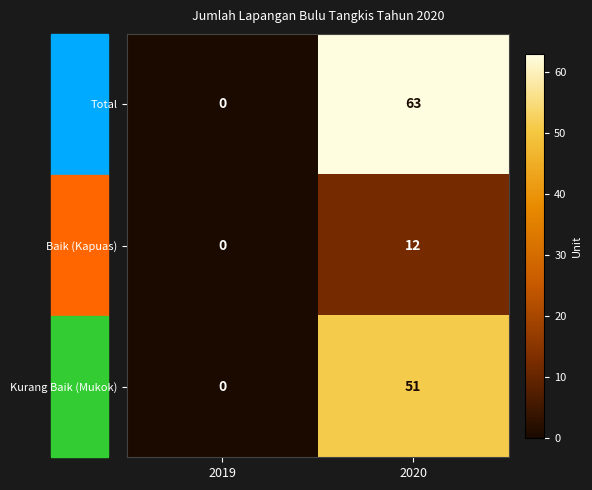

The value of Baik (Kapuas) at 2019 is -4. True or false?

False